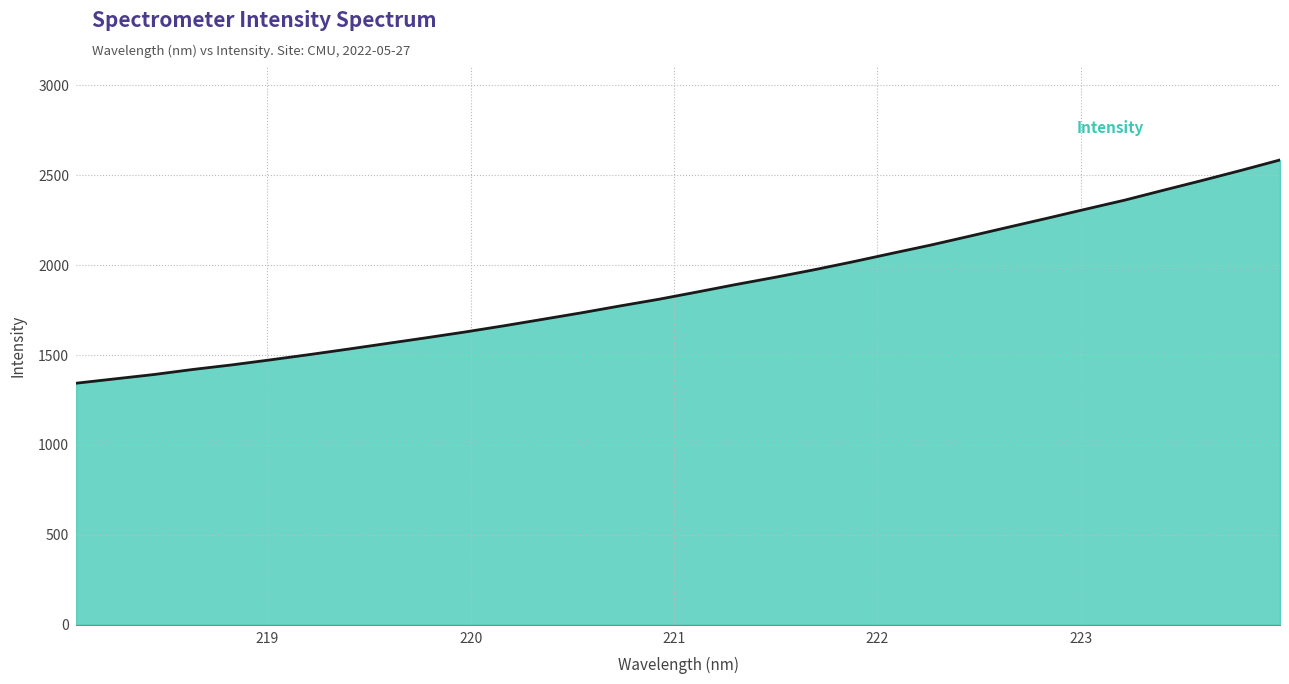

What is the greatest value displayed?

2585.4